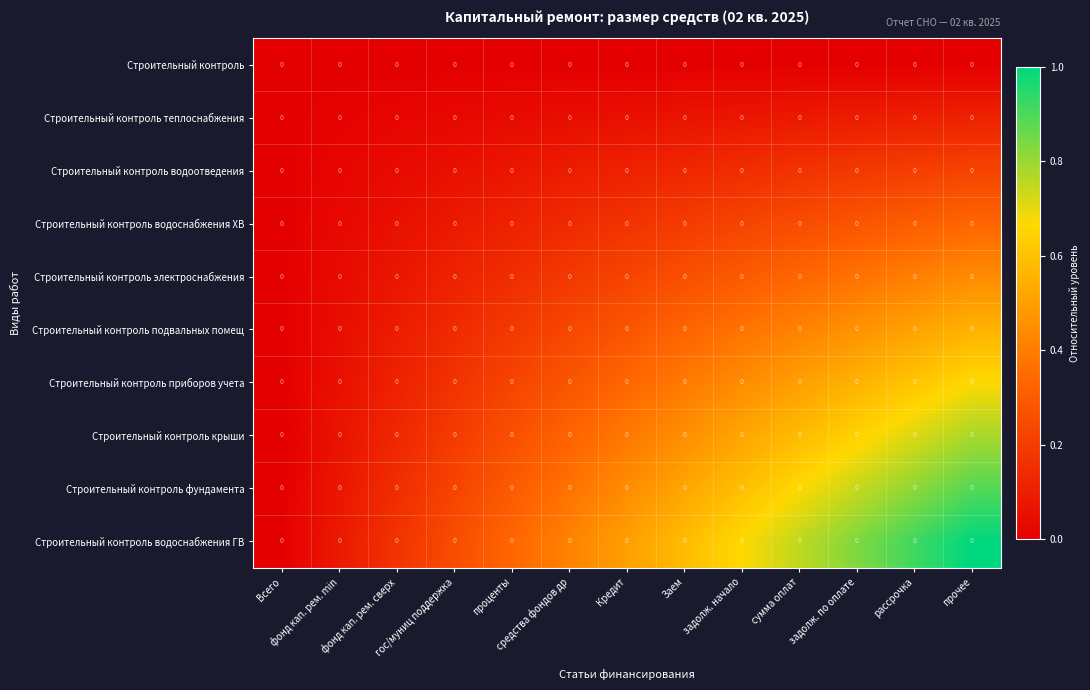

Between рассрочка and сумма оплат, which is larger?

рассрочка